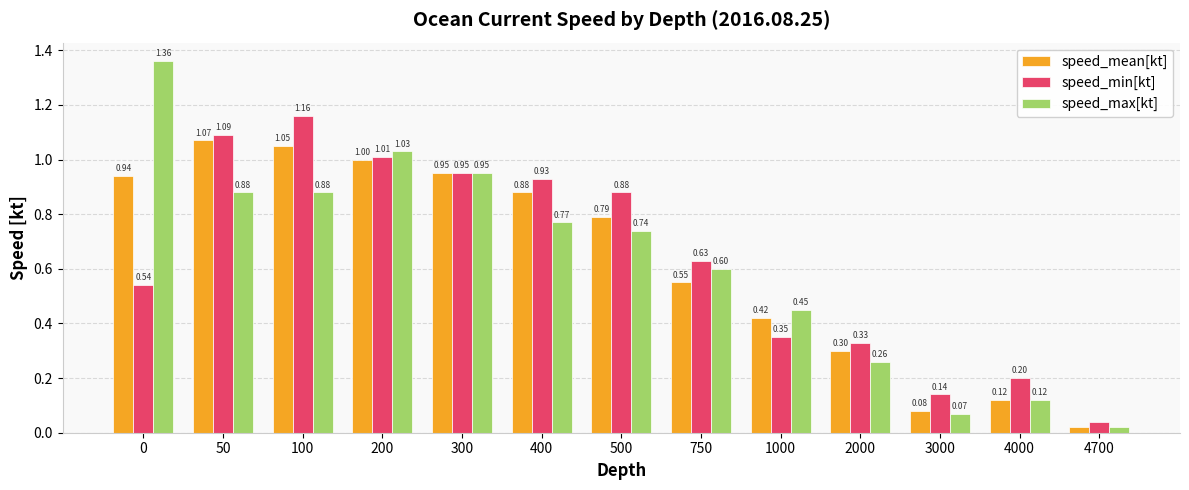

Rank the series by their average value, from highest to lowest.

speed_min[kt], speed_mean[kt], speed_max[kt]